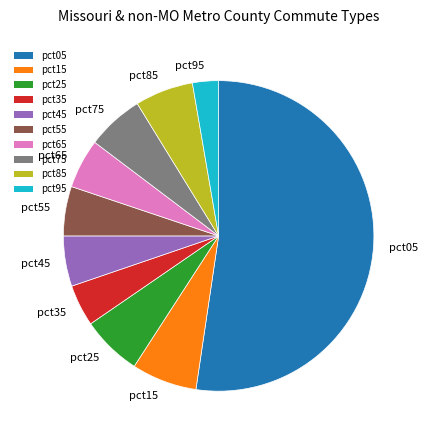

Combined, do pct85 and pct25 account for over 50%?

No